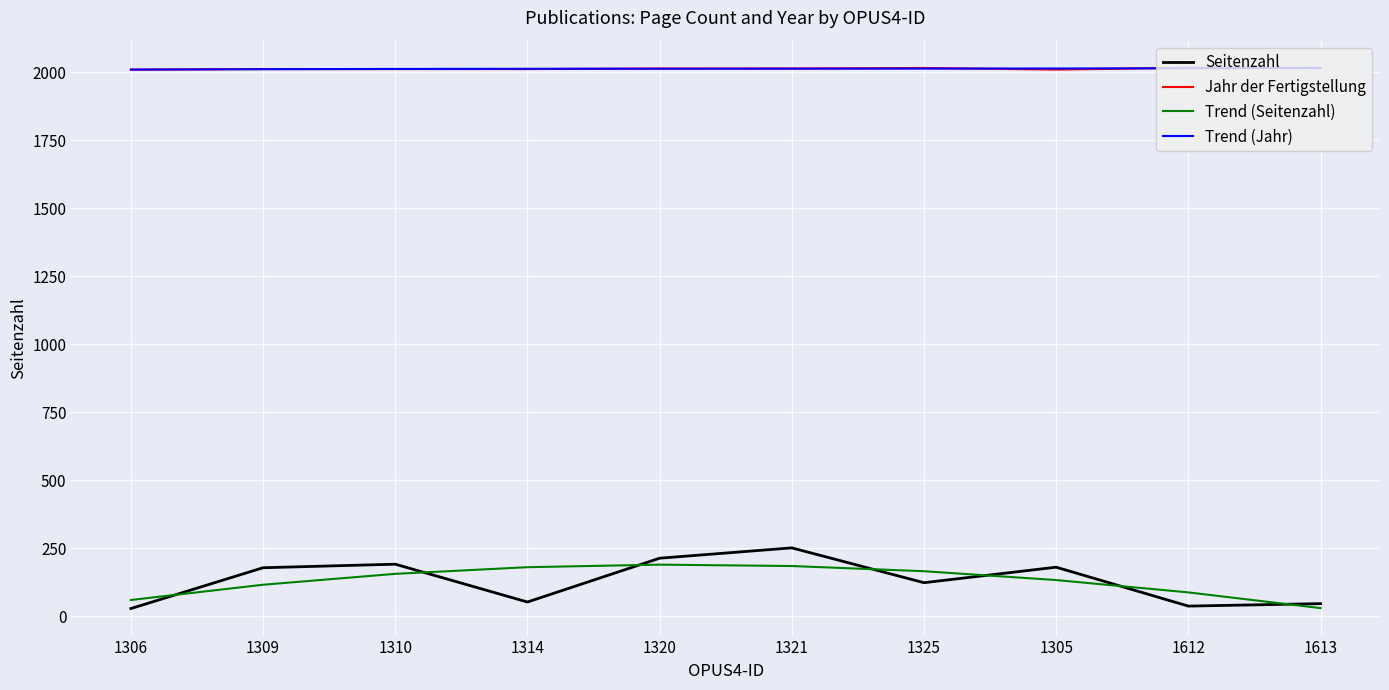

What is the difference between the second highest and minimum values in the Trend (Jahr) series?

5.0